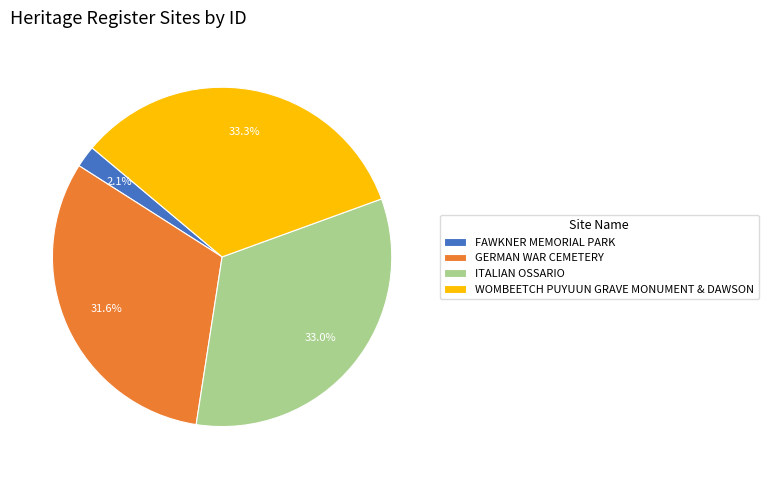

How many segments does this pie chart have?

4